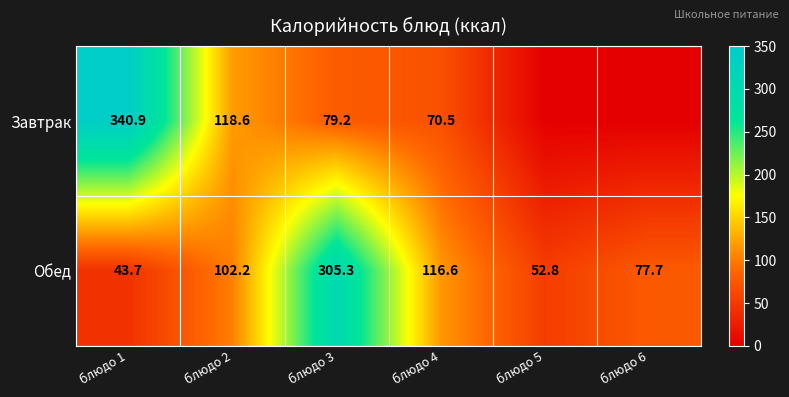

Between блюдо 1 and блюдо 3, which is larger?

блюдо 1